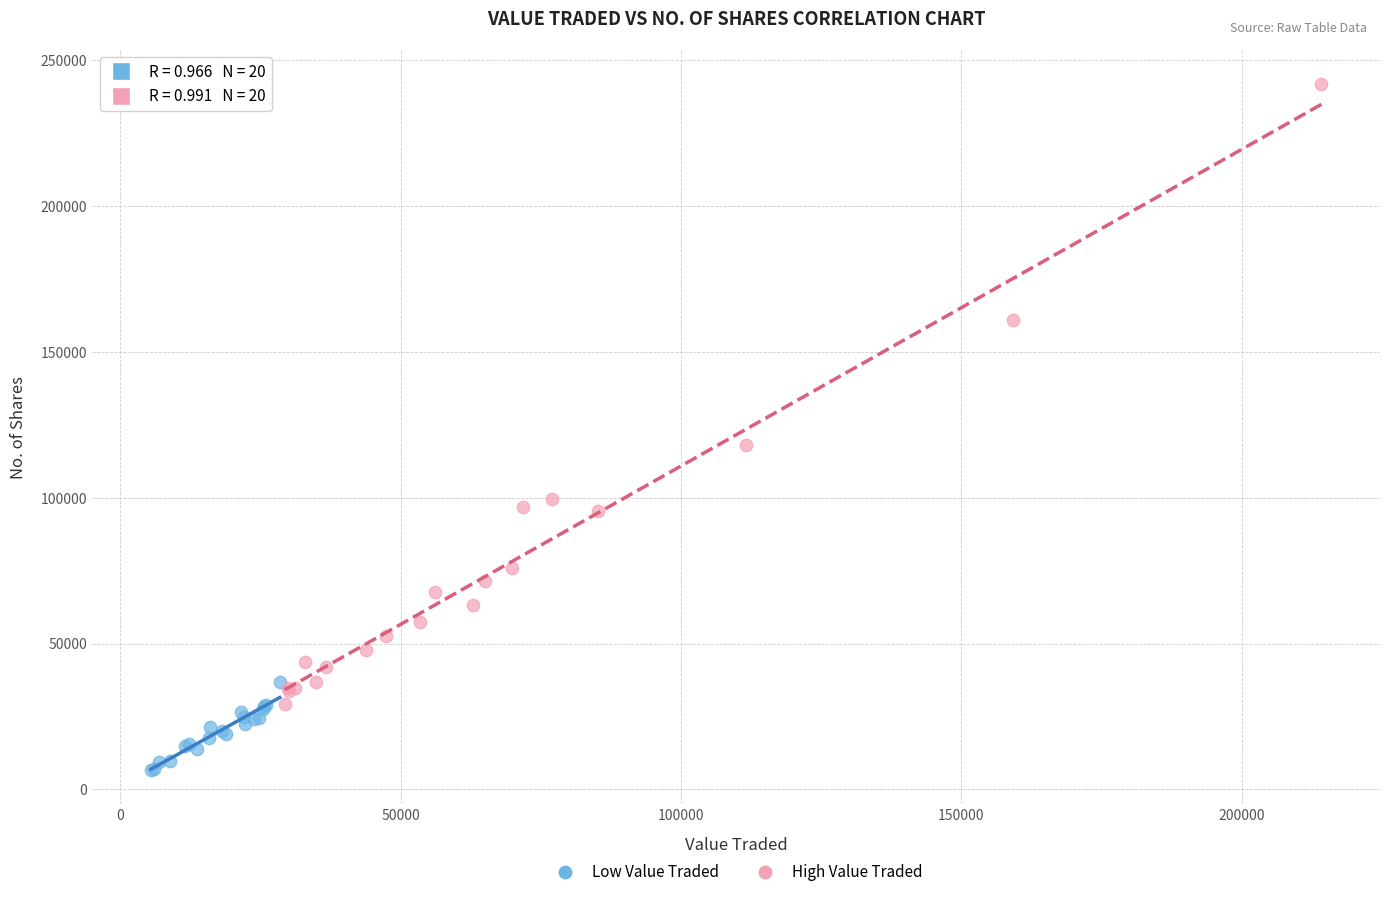

What are all the series names shown in the legend?

Low Value Traded, High Value Traded